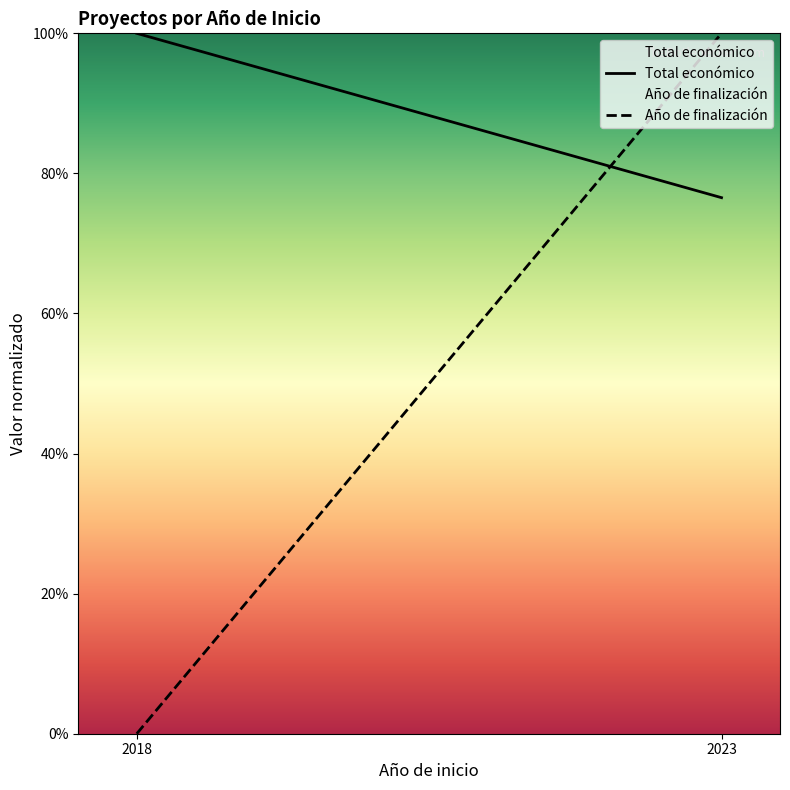

What is the difference between the maximum and minimum values in the Total económico series?

0.2